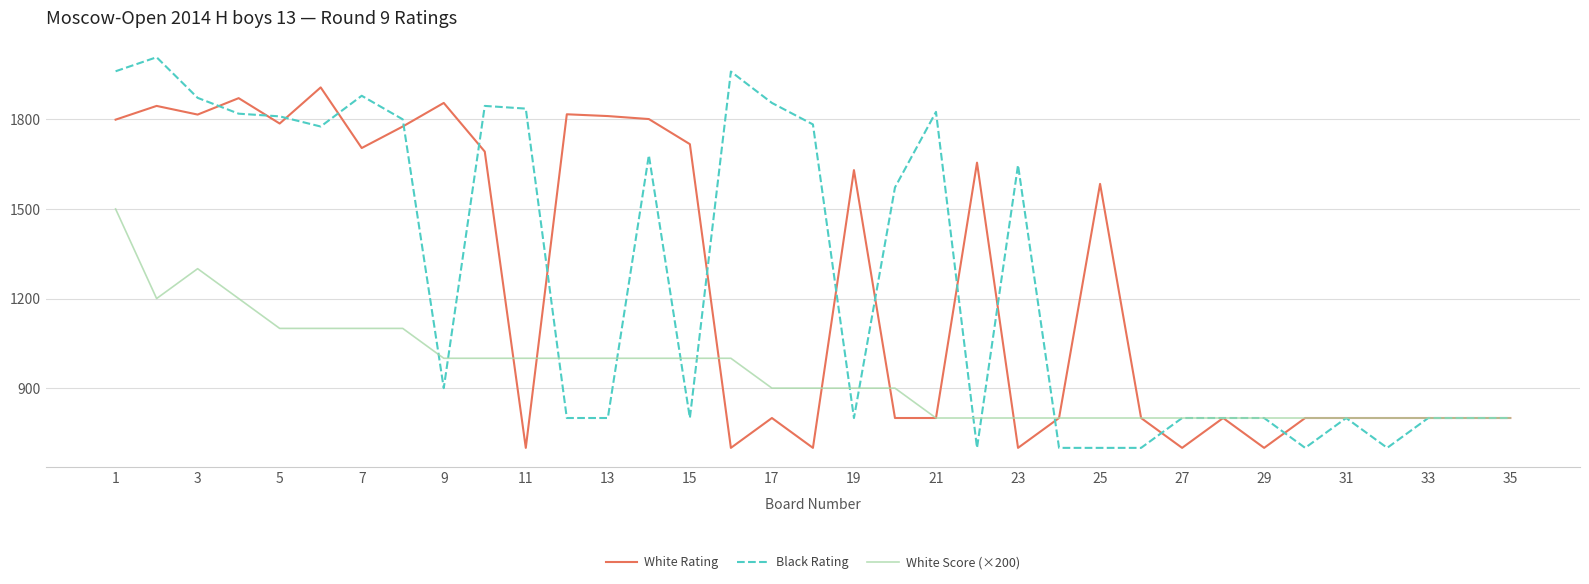

Rank the series by their maximum value, from lowest to highest.

White Score (×200), White Rating, Black Rating